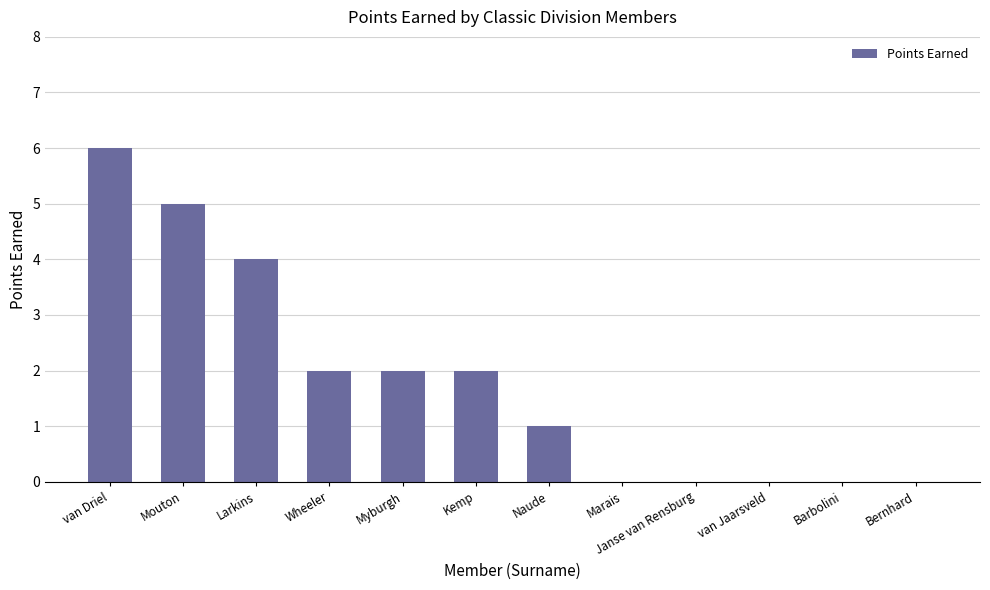

Which label corresponds to the largest value in the chart?

van Driel